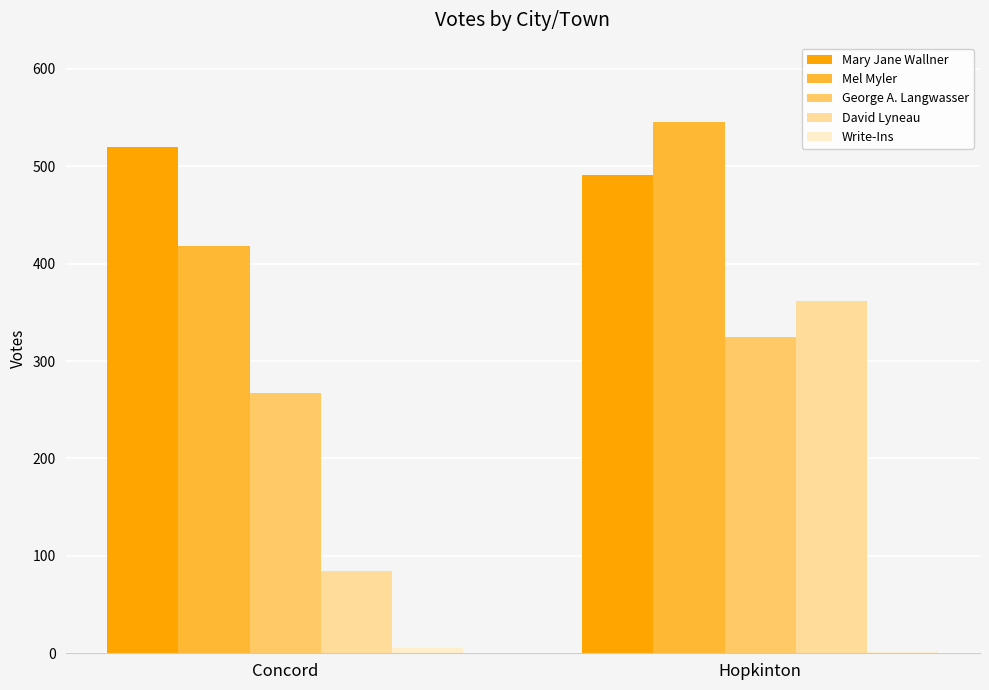

At which label is David Lyneau closest to 223?

Concord